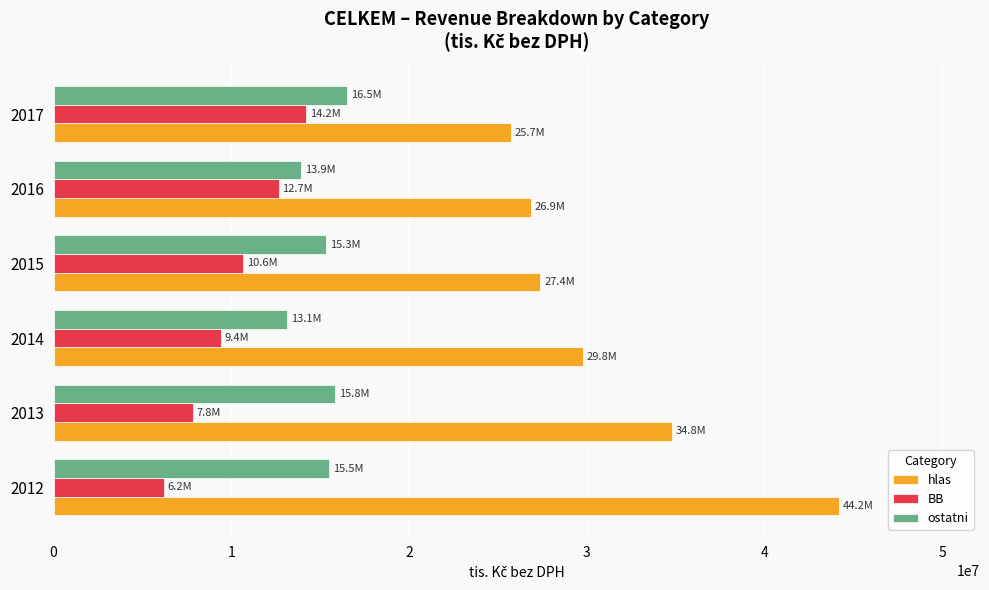

Rank the series at 2015 from lowest to highest value.

BB, ostatni, hlas